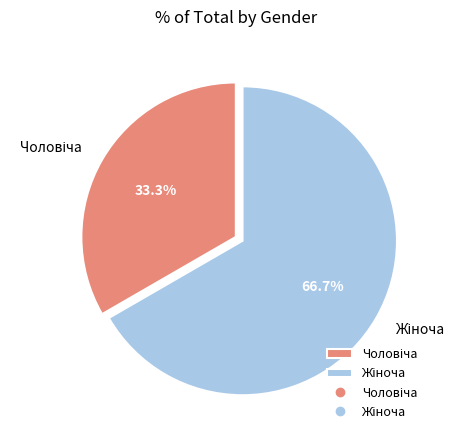

Is there any slice that represents more than half of the pie?

Yes